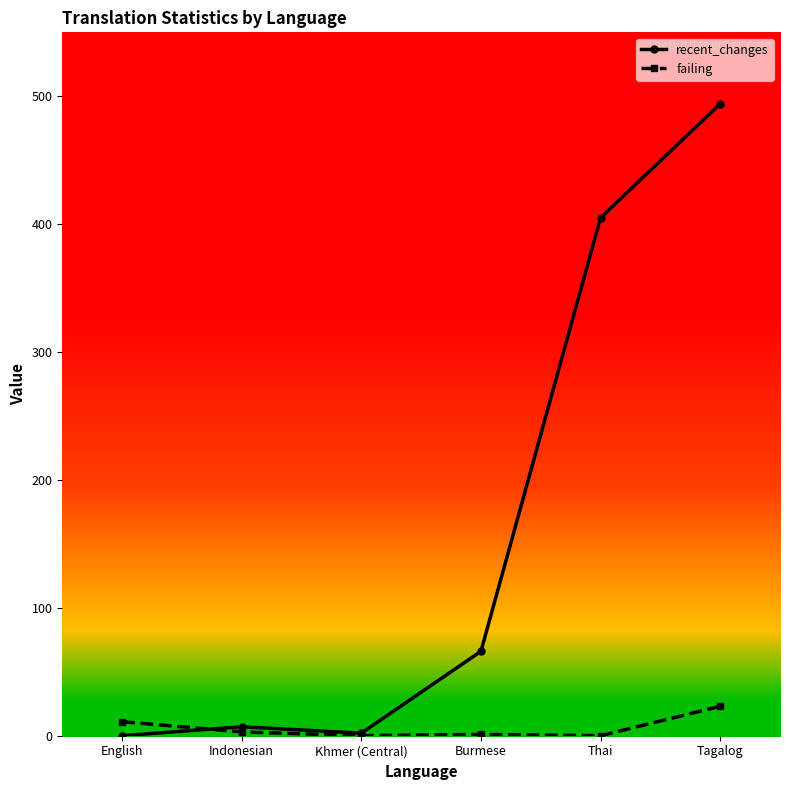

After their last crossing, which series has the higher values: failing or recent_changes?

recent_changes